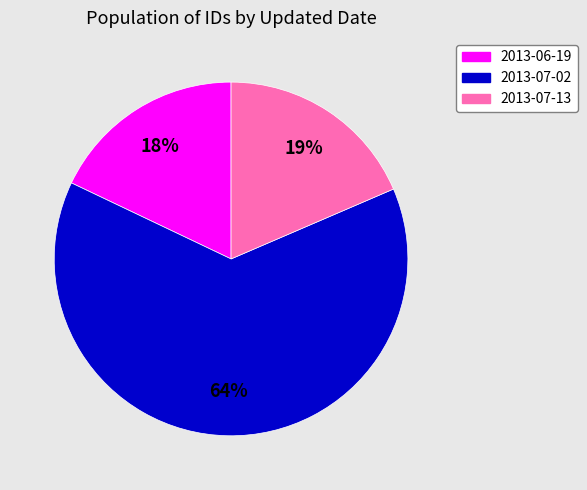

Does any single category account for the majority?

Yes